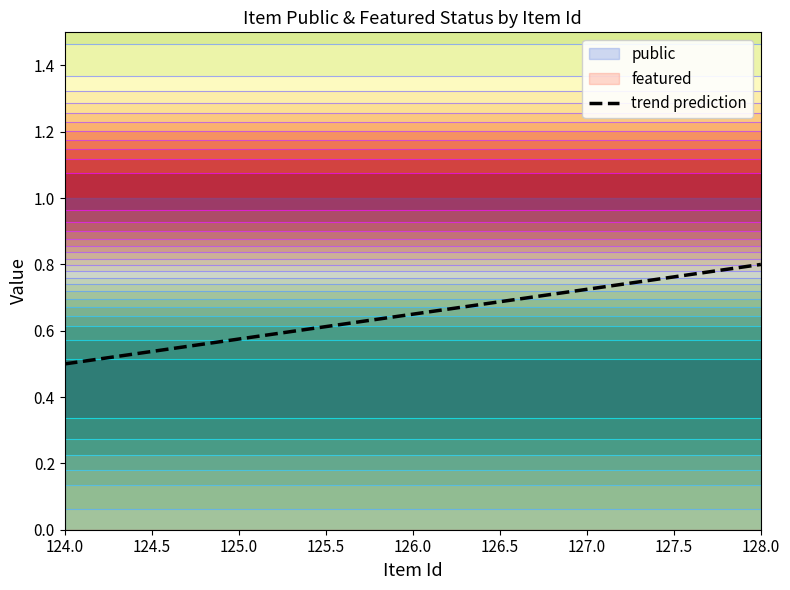

Is the value of public at 127 greater than the value of featured at 127?

Yes